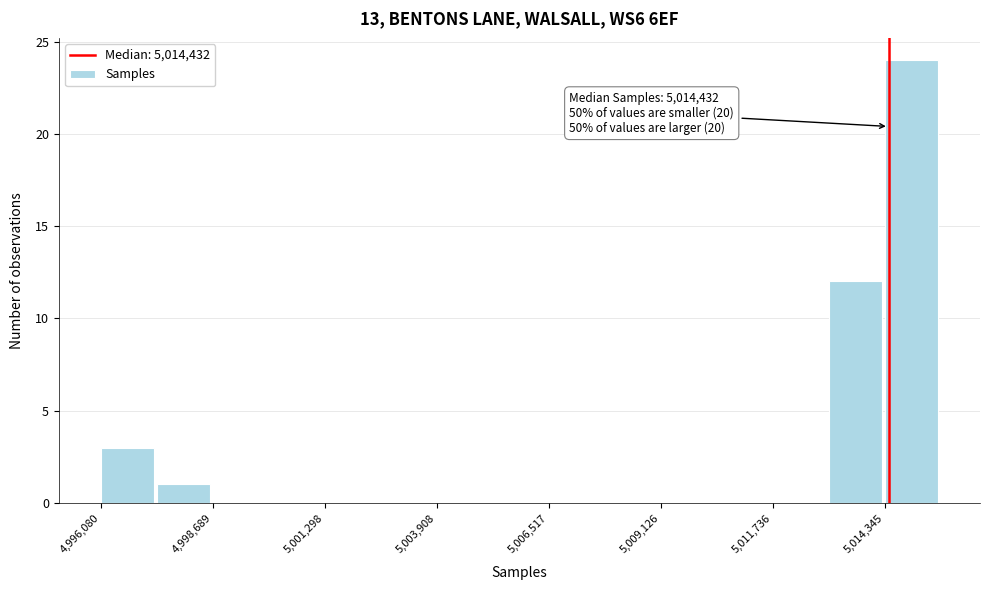

Around what value on the x-axis is the tallest bar? Give the approximate position of its centre, as read against the axis.

5015000